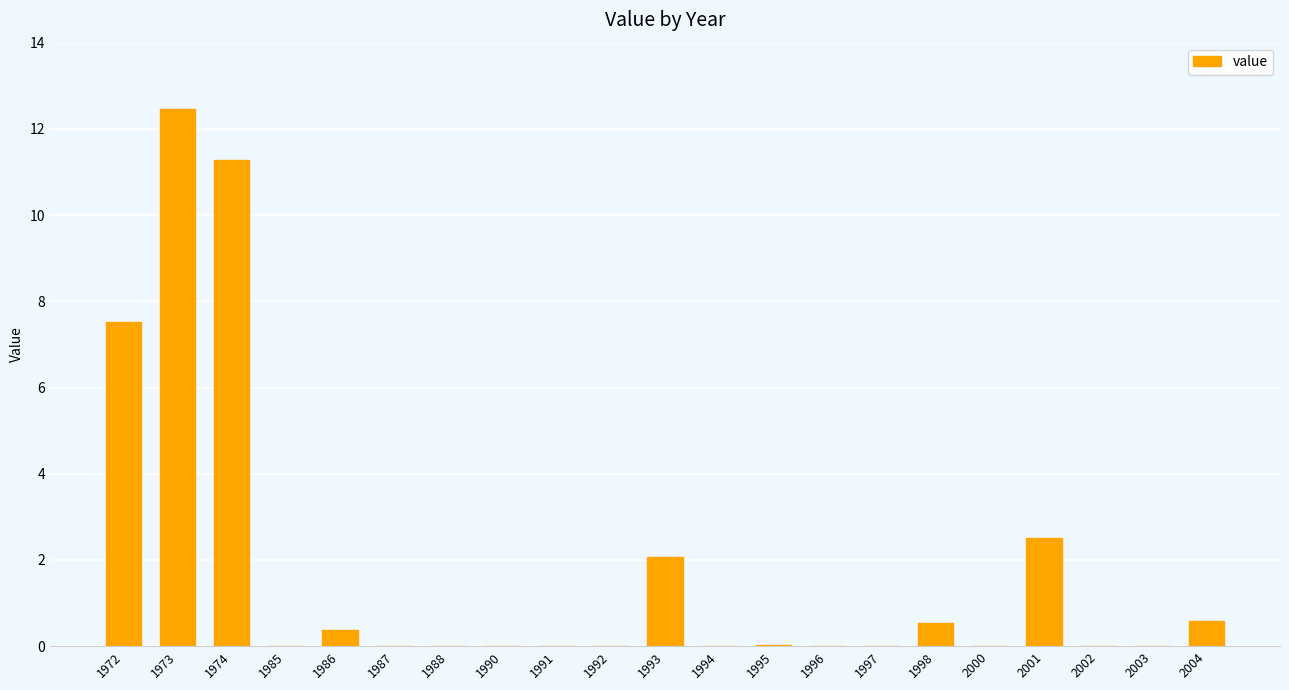

Which has a higher value, 1991 or 1993?

1993